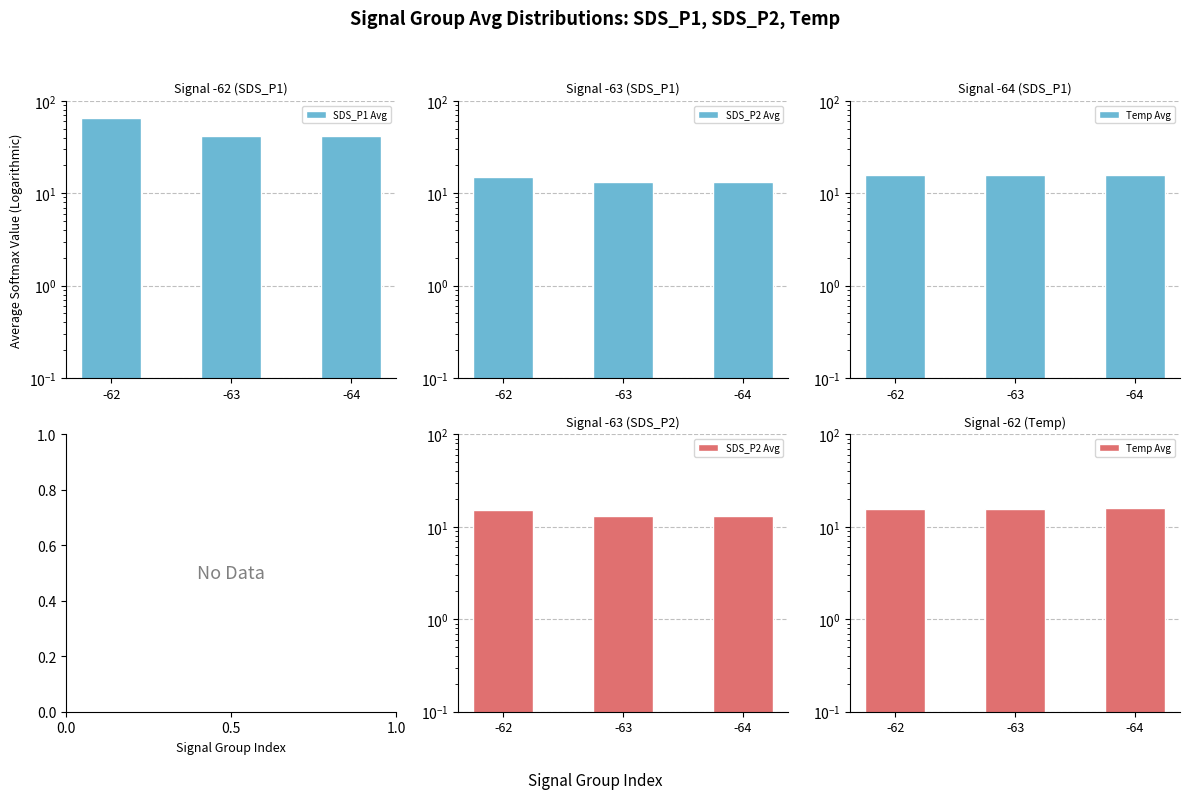

What is the value of the SDS_P2 Avg bar at the 1st from the left?

15.0